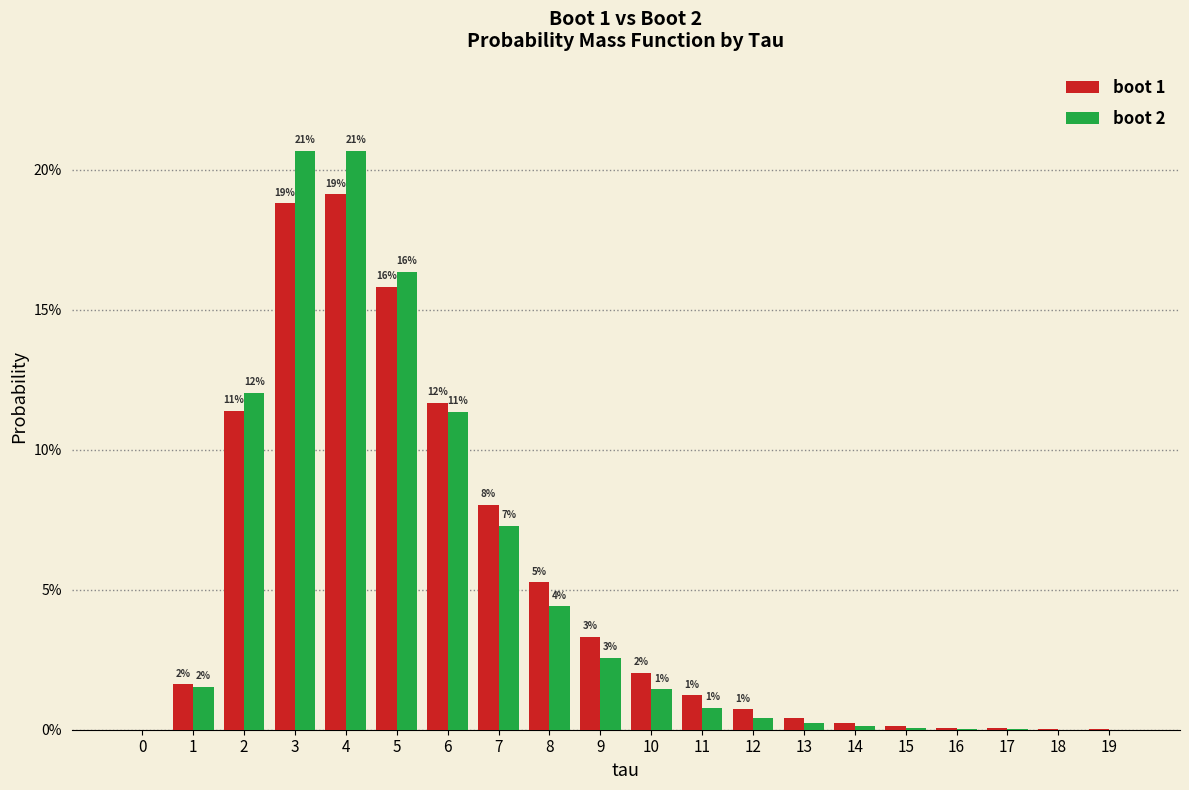

What is the difference between the maximum and minimum values in the boot 1 series?

0.2